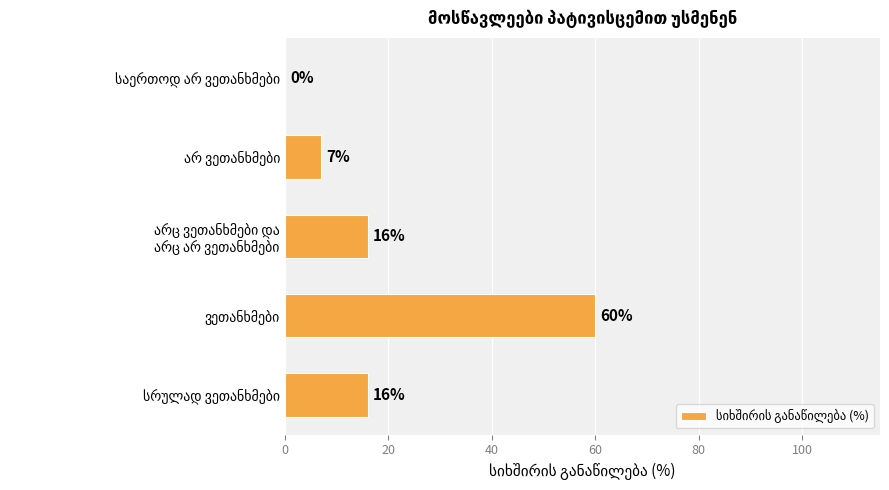

Count the number of data series in this chart.

1